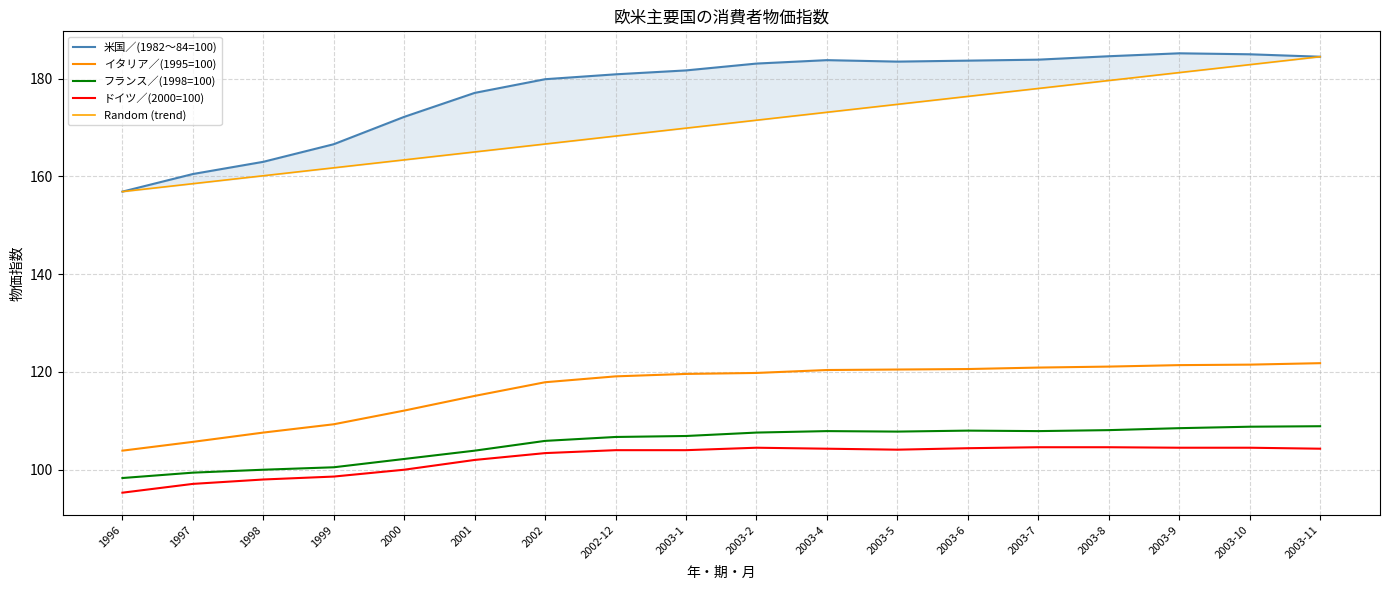

Reading right to left, what are all the values shown in this chart?

米国／(1982～84=100): 184.5	185.0	185.2	184.6	183.9	183.7	183.5	183.8	183.1	181.7	180.9	179.9	177.1	172.2	166.6	163.0	160.5	156.9
イタリア／(1995=100): 121.8	121.5	121.4	121.1	120.9	120.6	120.5	120.4	119.8	119.6	119.1	117.9	115.1	112.1	109.3	107.6	105.7	103.9
フランス／(1998=100): 108.9	108.8	108.5	108.1	107.9	108.0	107.8	107.9	107.6	106.9	106.7	105.9	103.9	102.2	100.5	100.0	99.4	98.3
ドイツ／(2000=100): 104.3	104.5	104.5	104.6	104.6	104.4	104.1	104.3	104.5	104.0	104.0	103.4	102.0	100.0	98.6	98.0	97.1	95.3
Random (trend): 184.5	182.9	181.3	179.6	178.0	176.4	174.8	173.1	171.5	169.9	168.3	166.6	165.0	163.4	161.8	160.1	158.5	156.9